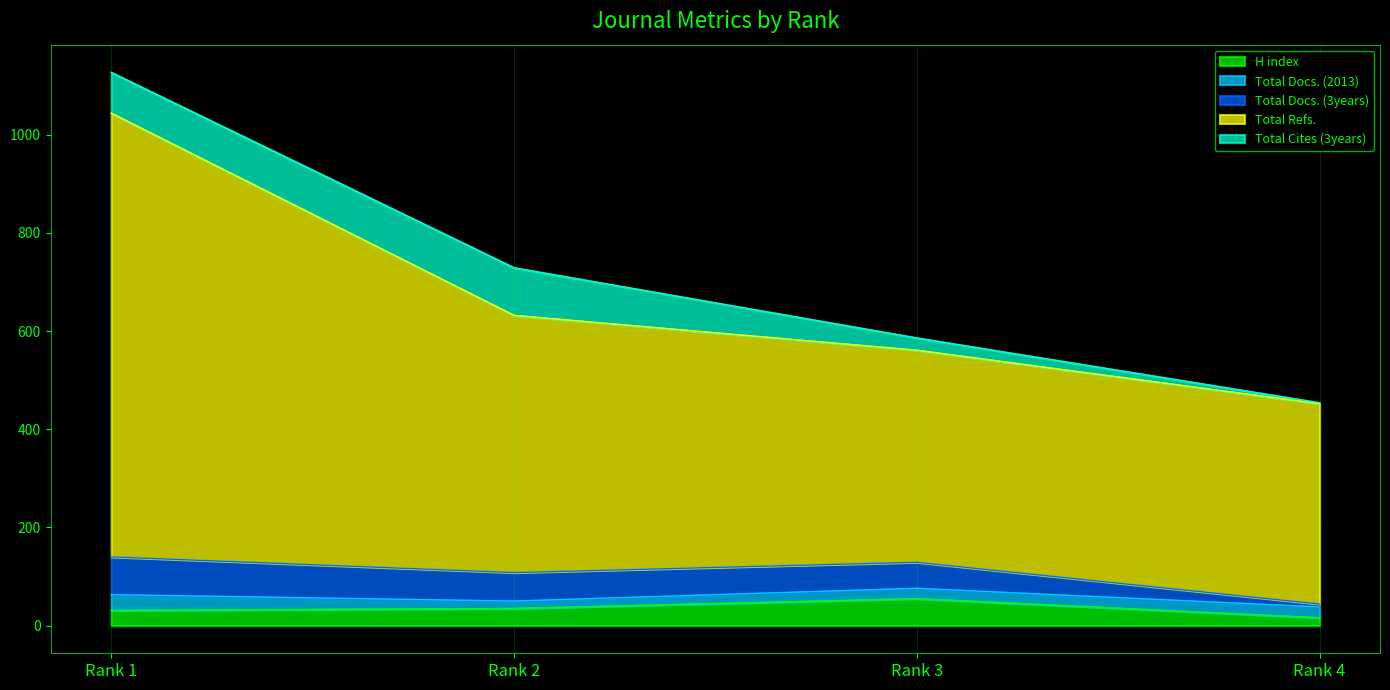

What is the difference between the highest and lowest values at Rank 1?

873